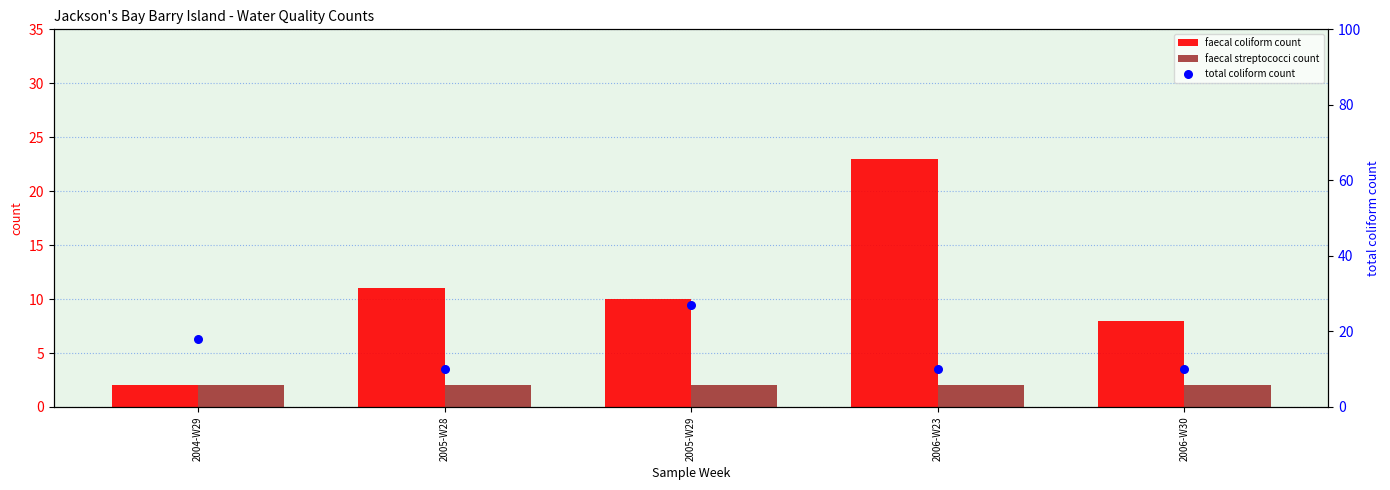

What is the total value across all series at 2005-W29?

39